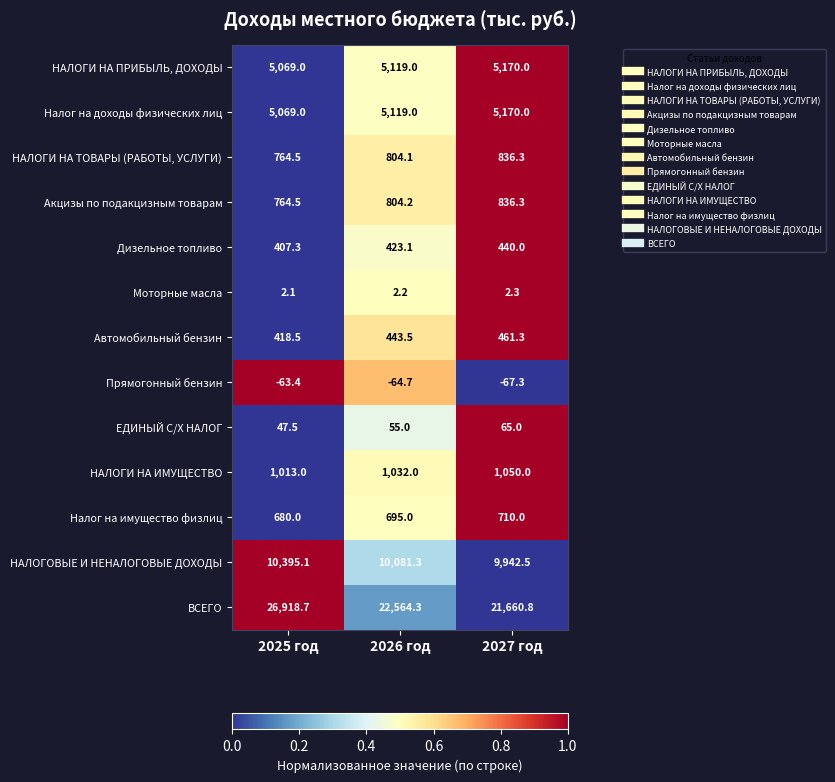

Rank the categories by НАЛОГИ НА ПРИБЫЛЬ, ДОХОДЫ value from lowest to highest.

2025 год, 2026 год, 2027 год